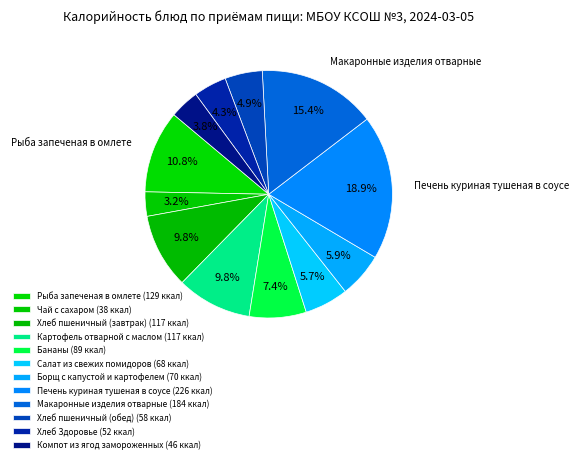

Count the number of slices in the pie.

12